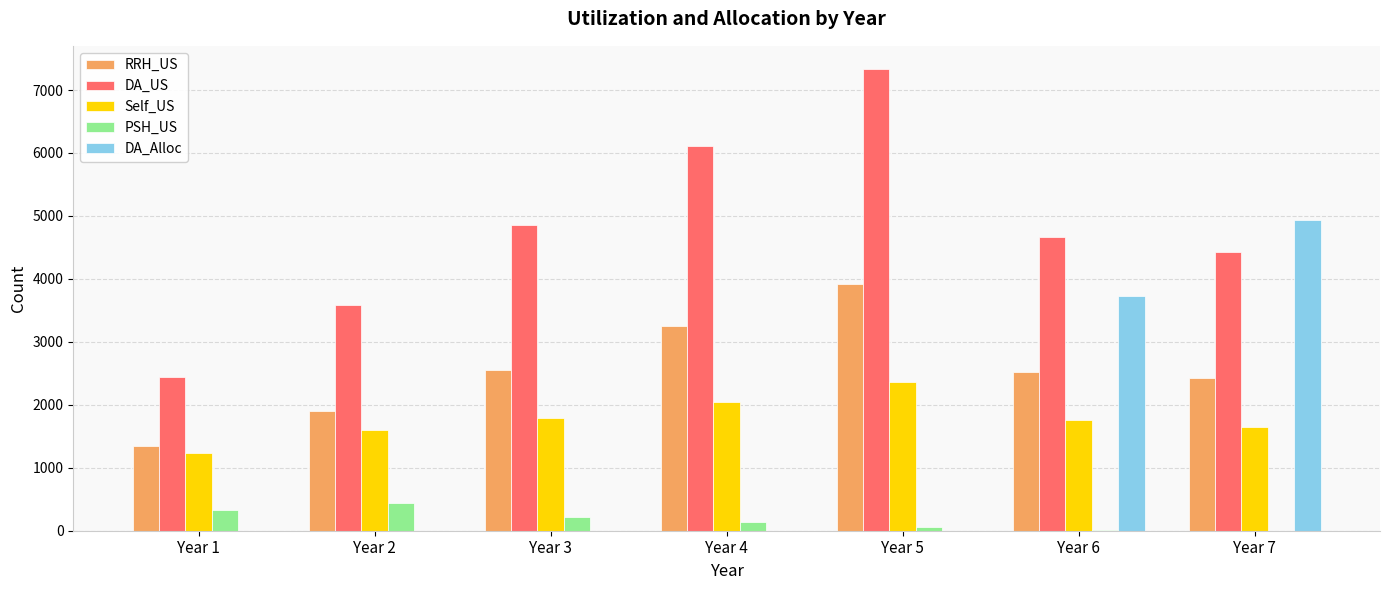

What is the difference between the DA_US values at Year 1 and Year 4?

3673